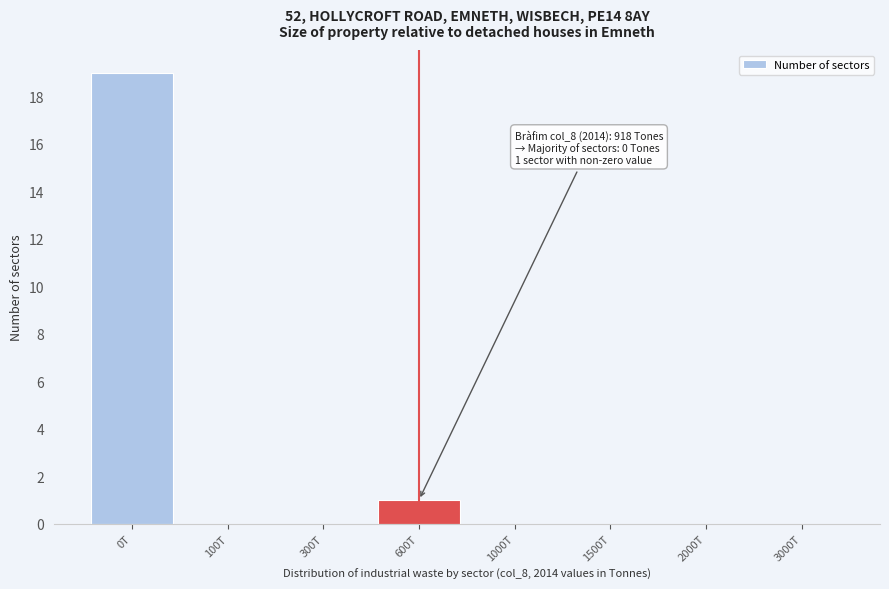

Reading right to left, what are all the values shown in this chart?

3000T=0	2000T=0	1500T=0	1000T=0	600T=1	300T=0	100T=0	0T=19